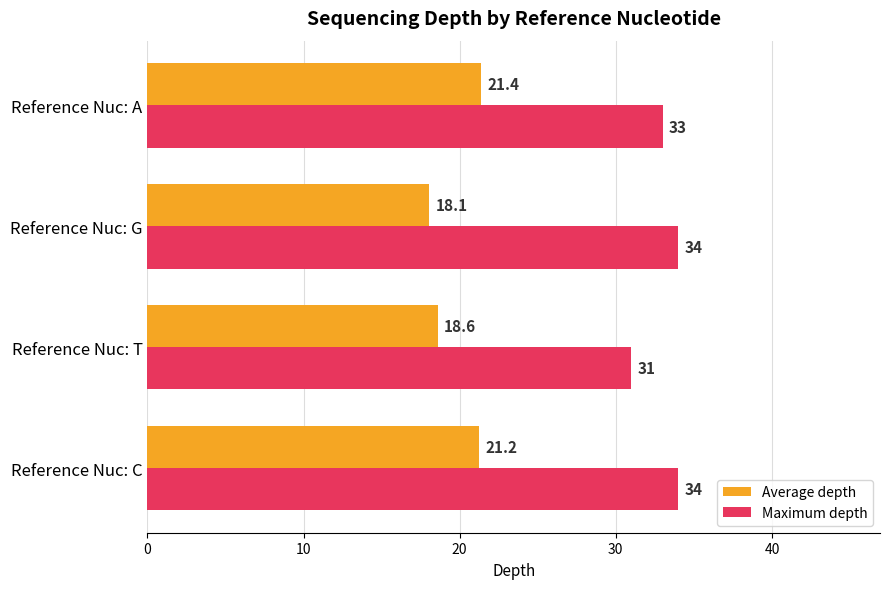

How many data points in Maximum depth are less than 34?

2